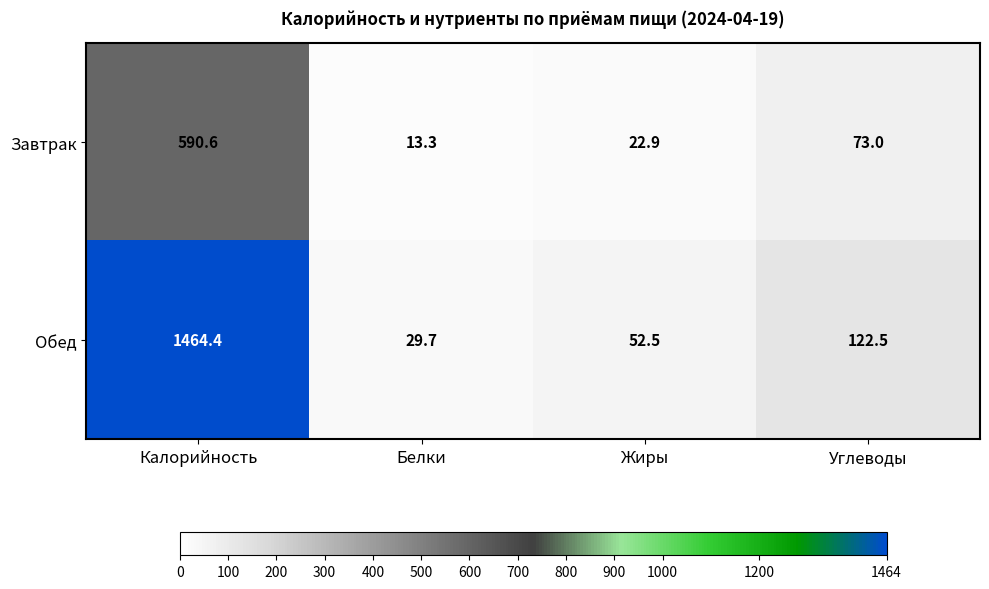

What is the average value of the Обед series?

417.3